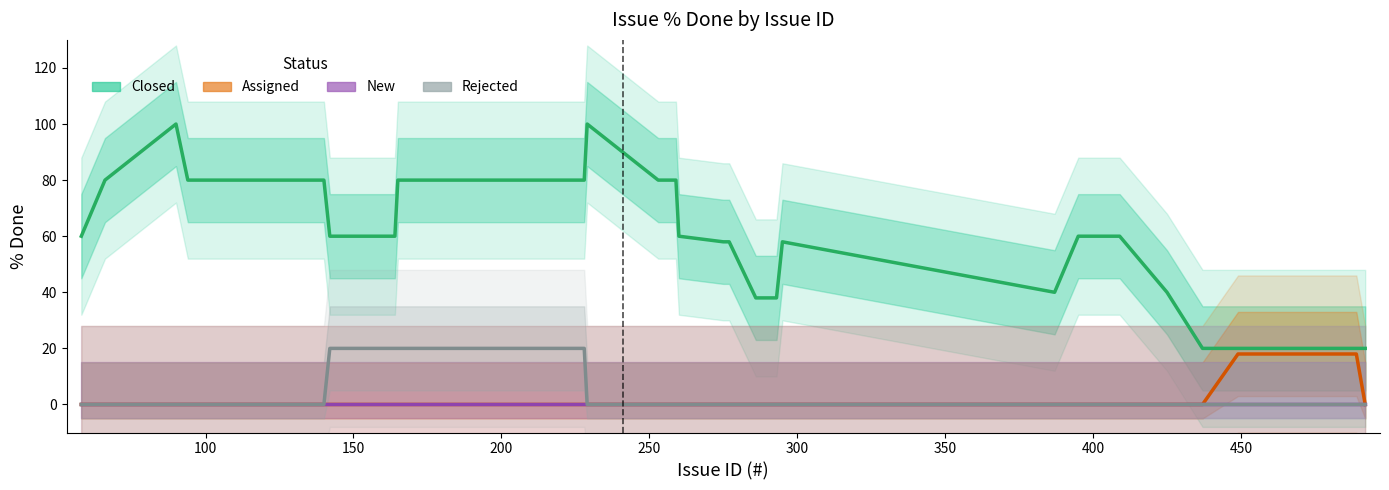

Is the value of Assigned at 37 greater than the value of Closed at 500?

No